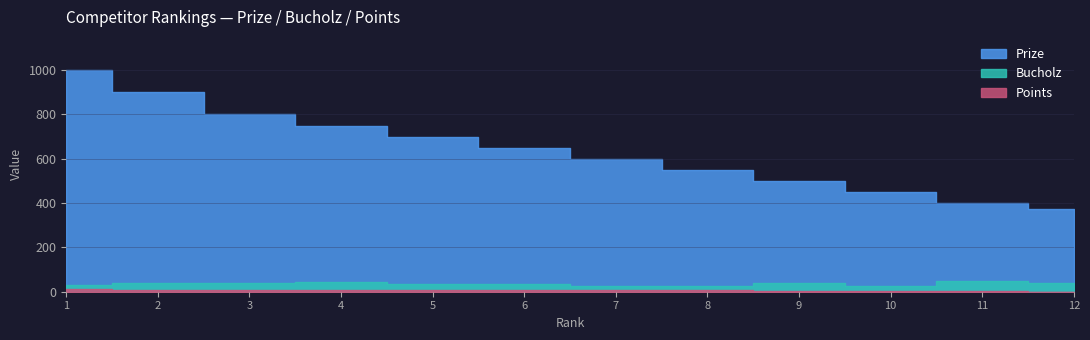

True or false: Prize and Bucholz intersect in this chart.

False